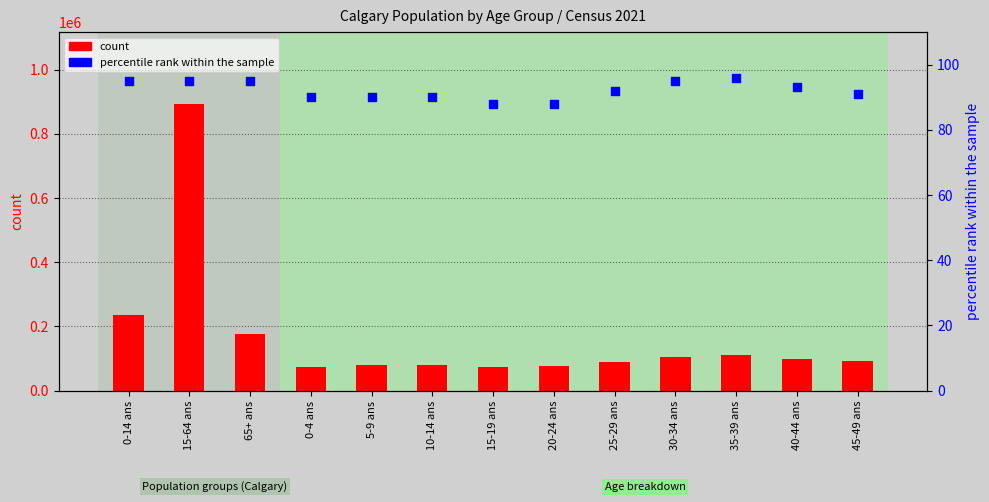

What are all the series names shown in the legend?

count, percentile rank within the sample